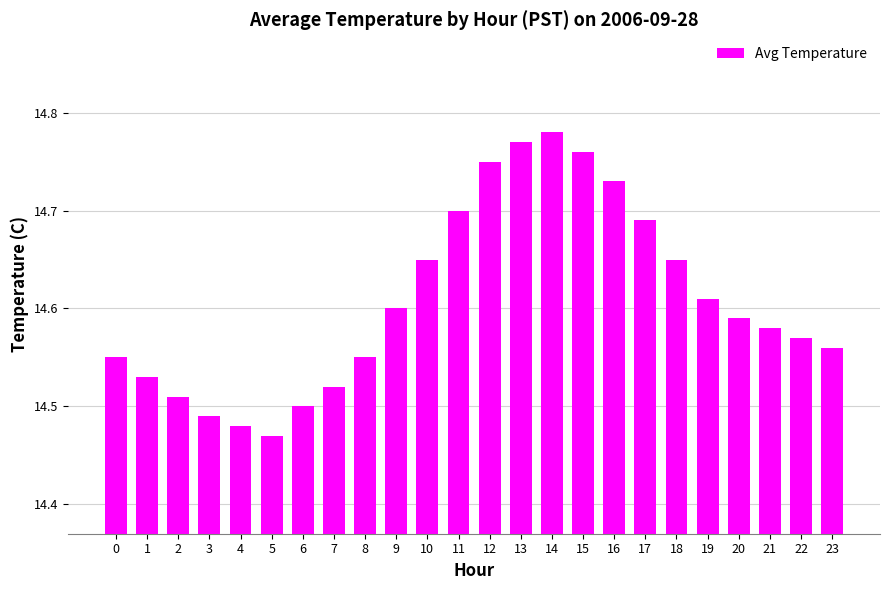

What is the difference between the maximum and minimum values?

0.3